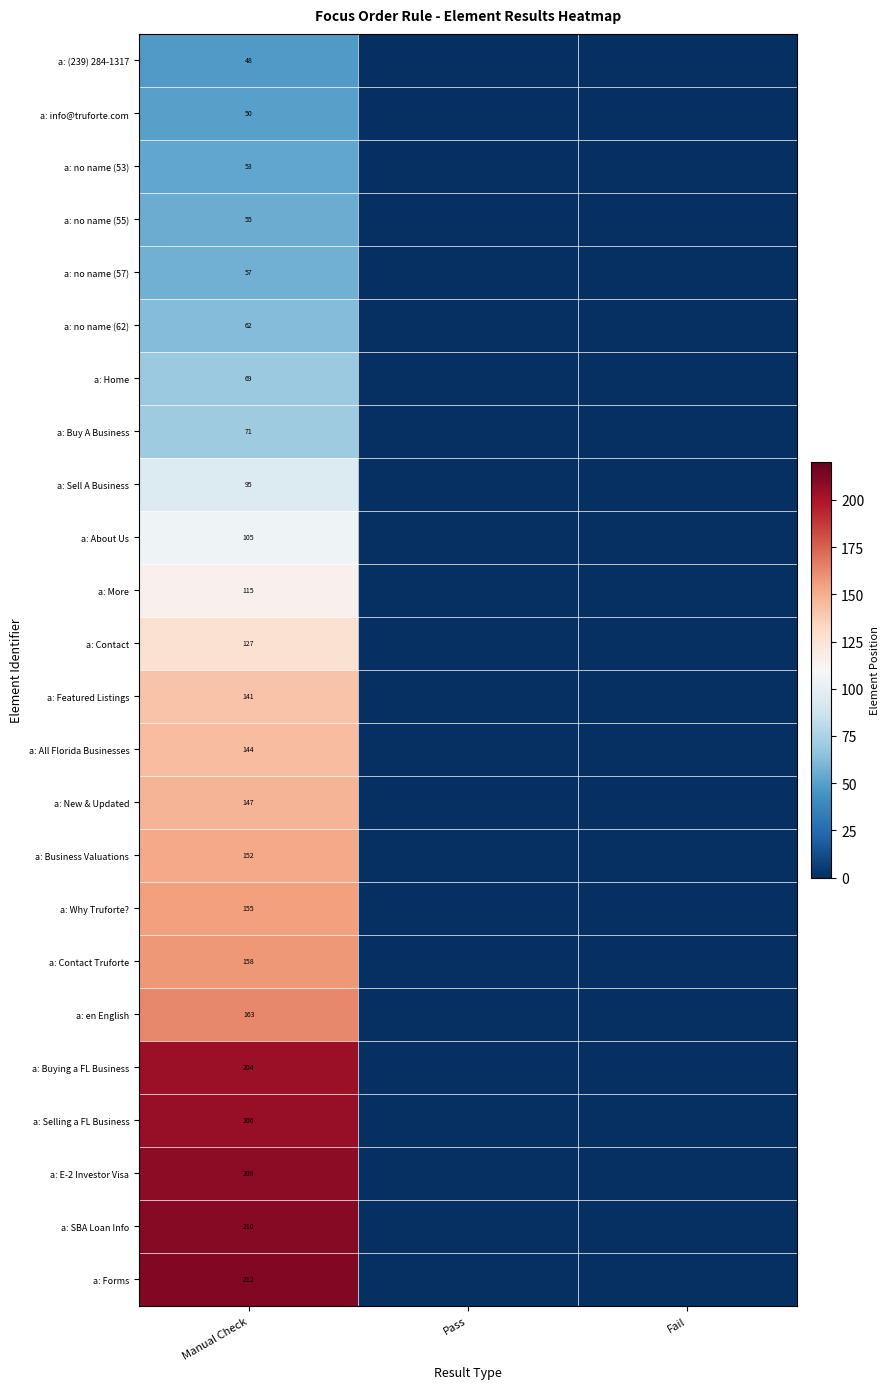

True or false: a: Buying a FL Business has a value of 204 at Manual Check.

True